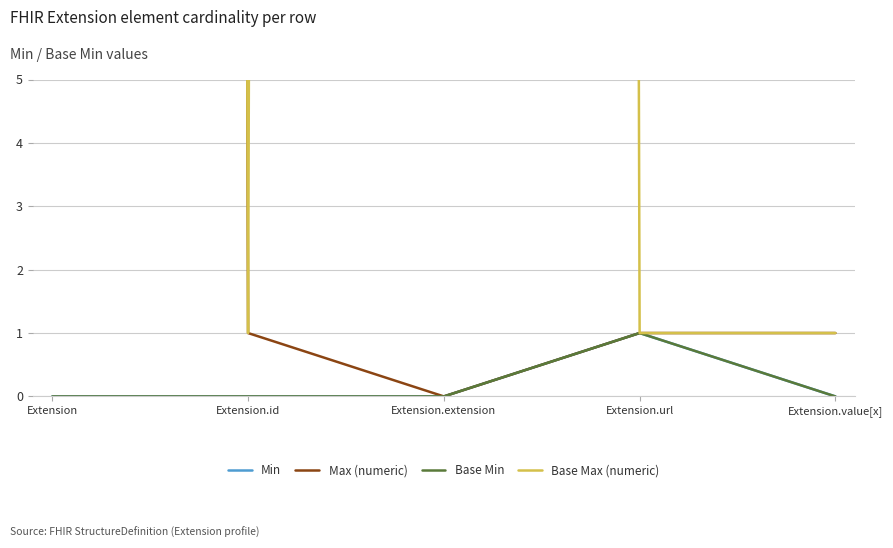

In Base Max (numeric), how many points are lower than both neighbors (excluding endpoints)?

1